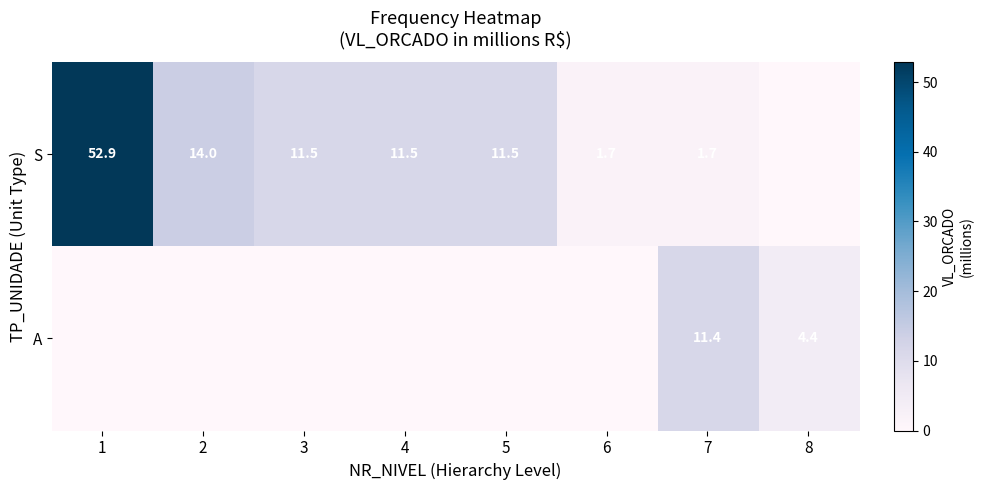

The value of S at 4 is 4.0. True or false?

False